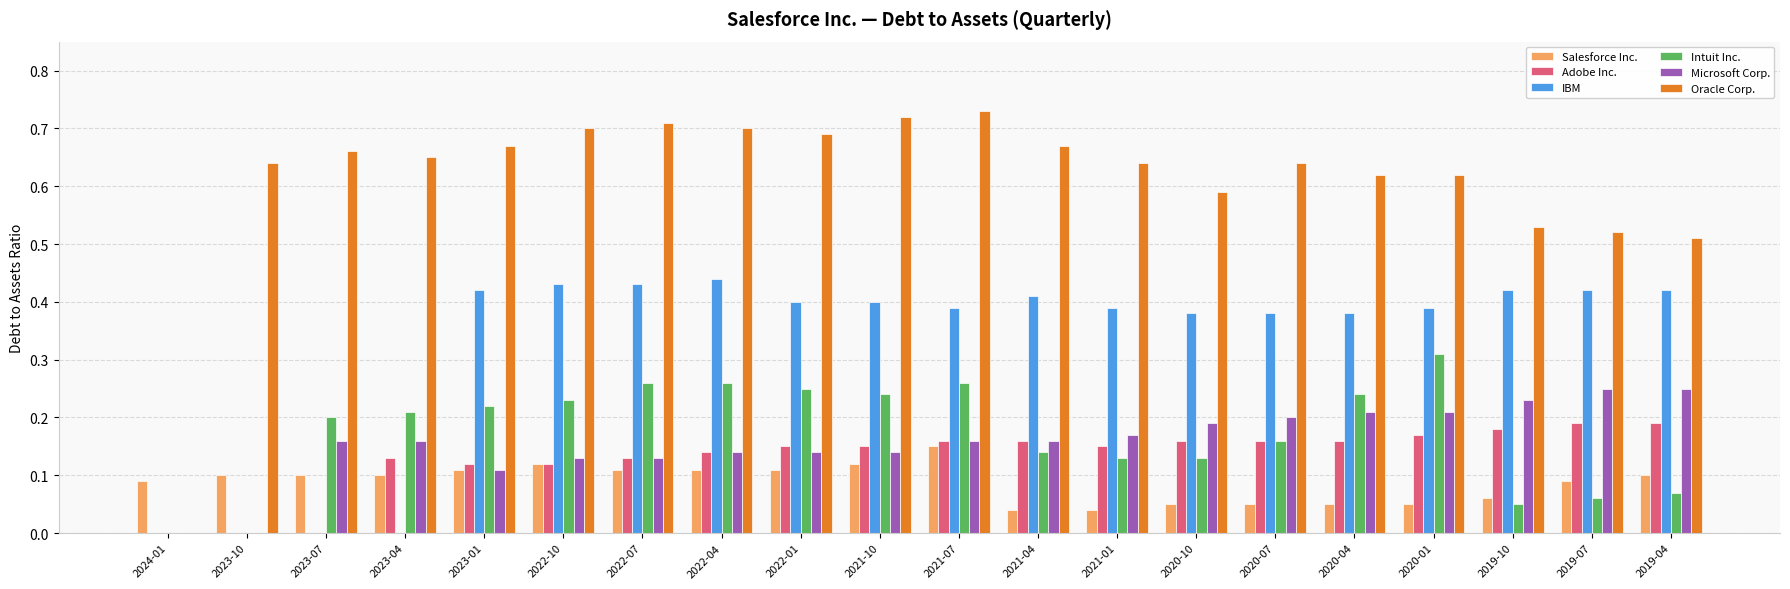

Is it true that Salesforce Inc. equals 0.1 at 2024-01?

True